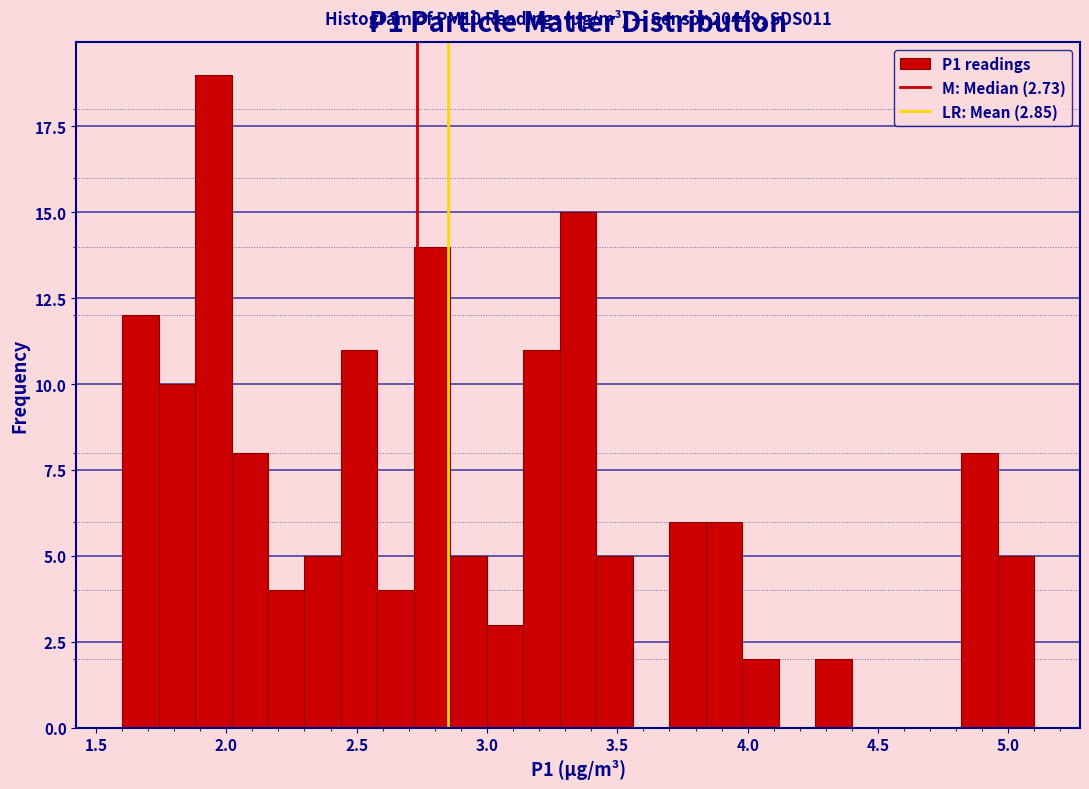

Read against the x-axis, roughly where is the centre of the tallest bar?

1.95